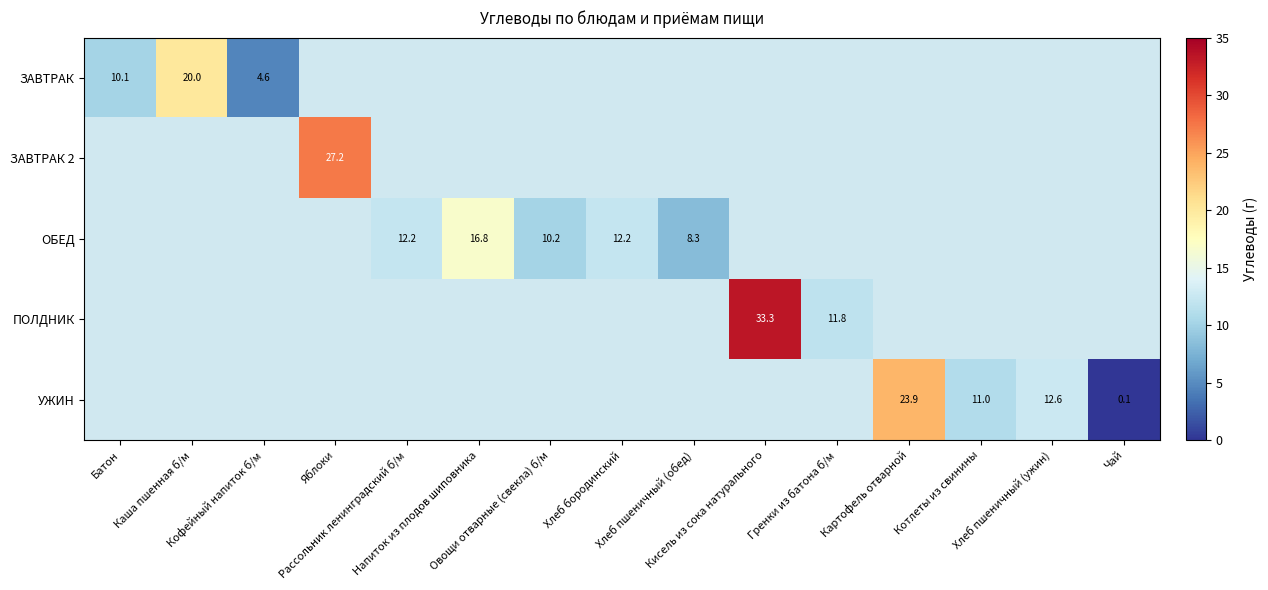

What is the minimum value shown in the chart?

0.1